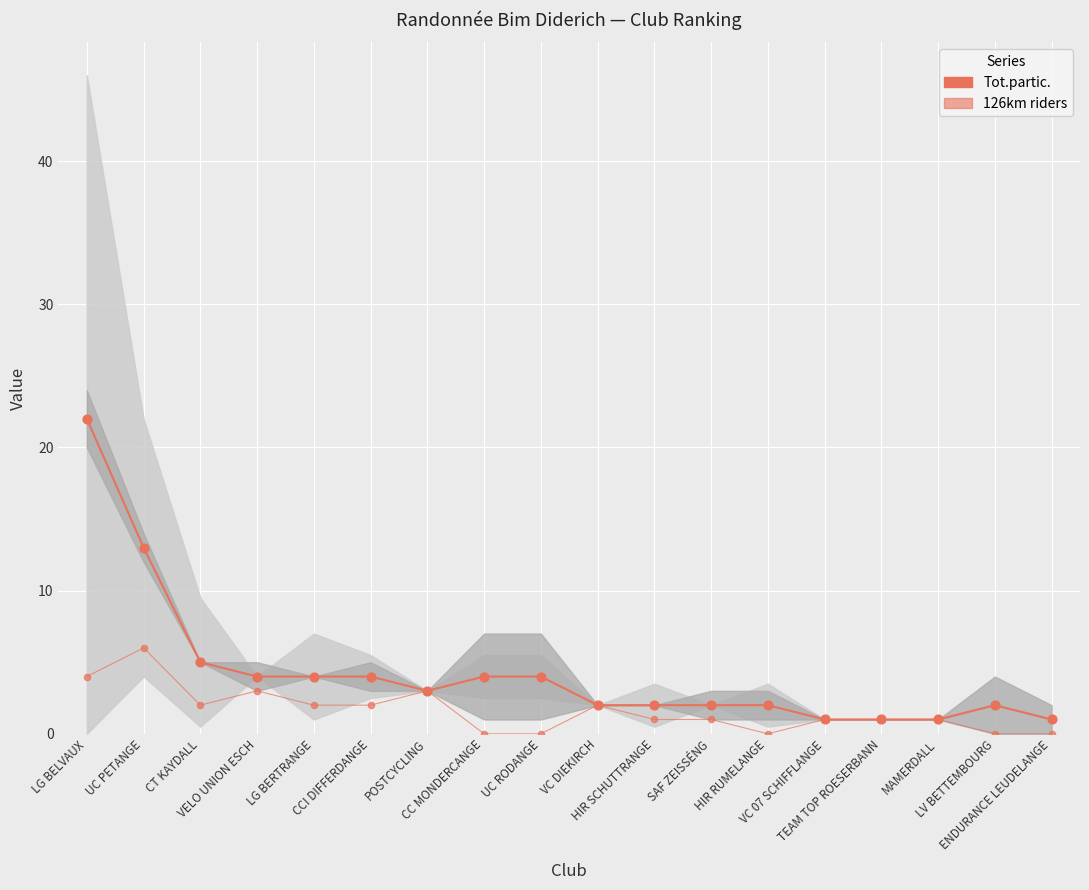

What is the total value across all series at UC RODANGE?

4